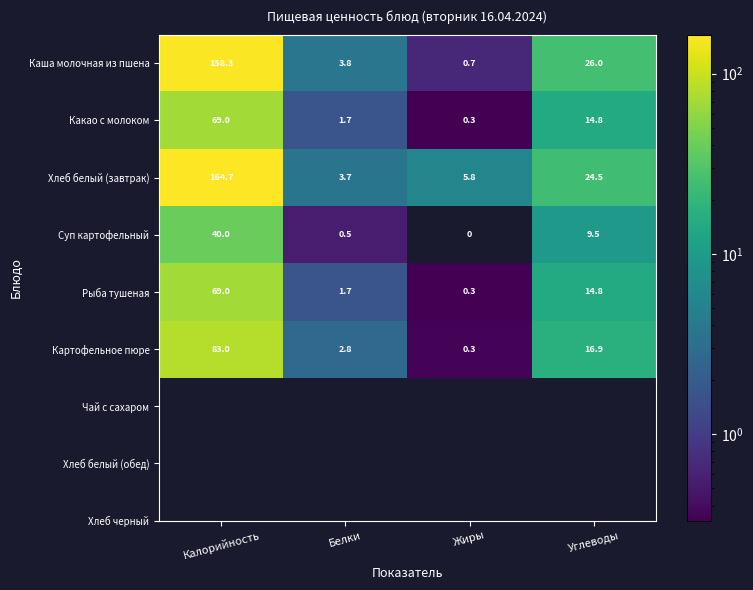

Reading left to right, extract all data points from this chart.

Каша молочная из пшена: 158.3	3.8	0.7	26.0
Какао с молоком: 69.0	1.7	0.3	14.8
Хлеб белый (завтрак): 164.7	3.7	5.8	24.5
Суп картофельный: 40.0	0.5	0.0	9.5
Рыба тушеная: 69.0	1.7	0.3	14.8
Картофельное пюре: 83.0	2.8	0.3	16.9